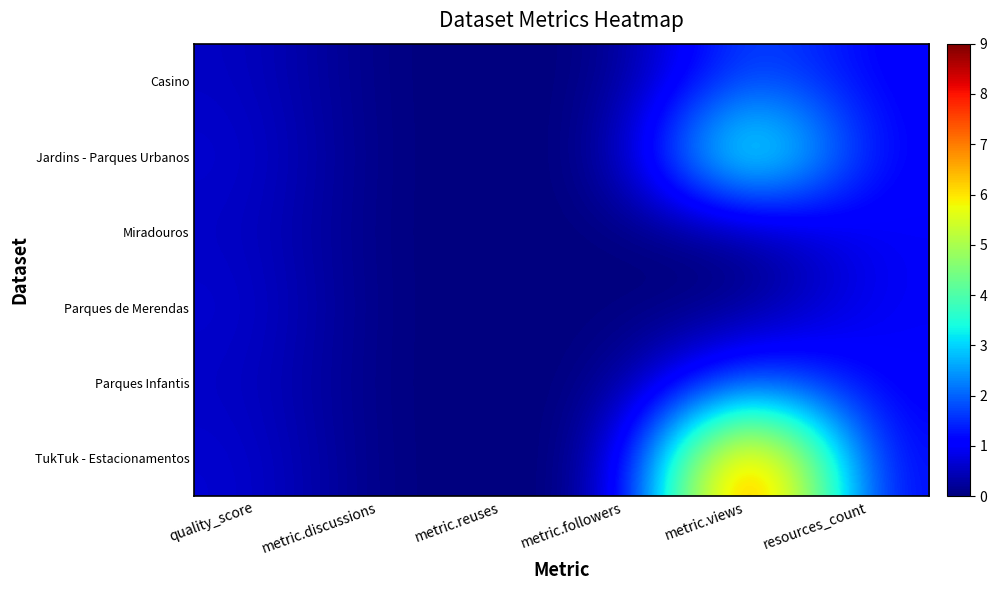

Reading left to right, transcribe all the data shown in this chart.

Casino: quality_score=0.6	metric.discussions=0.0	metric.reuses=0.0	metric.followers=0.0	metric.views=2.0	resources_count=1.0
Jardins - Parques Urbanos: quality_score=0.7	metric.discussions=0.0	metric.reuses=0.0	metric.followers=0.0	metric.views=5.0	resources_count=1.0
Miradouros: quality_score=0.6	metric.discussions=0.0	metric.reuses=0.0	metric.followers=0.0	metric.views=0.0	resources_count=1.0
Parques de Merendas: quality_score=0.7	metric.discussions=0.0	metric.reuses=0.0	metric.followers=0.0	metric.views=0.0	resources_count=1.0
Parques Infantis: quality_score=0.6	metric.discussions=0.0	metric.reuses=0.0	metric.followers=0.0	metric.views=2.0	resources_count=1.0
TukTuk - Estacionamentos: quality_score=0.7	metric.discussions=0.0	metric.reuses=0.0	metric.followers=0.0	metric.views=9.0	resources_count=1.0